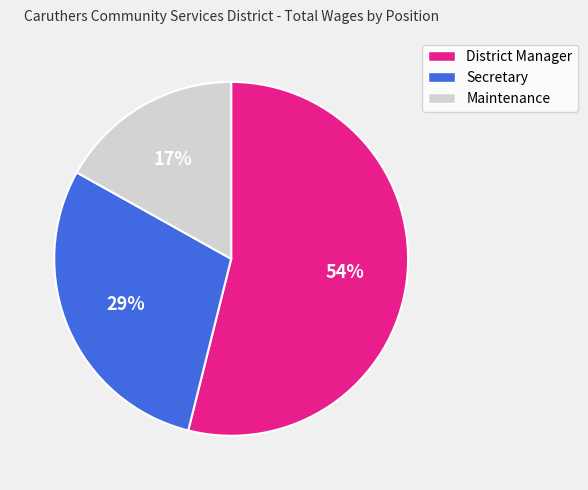

Which slice is the smallest?

Maintenance